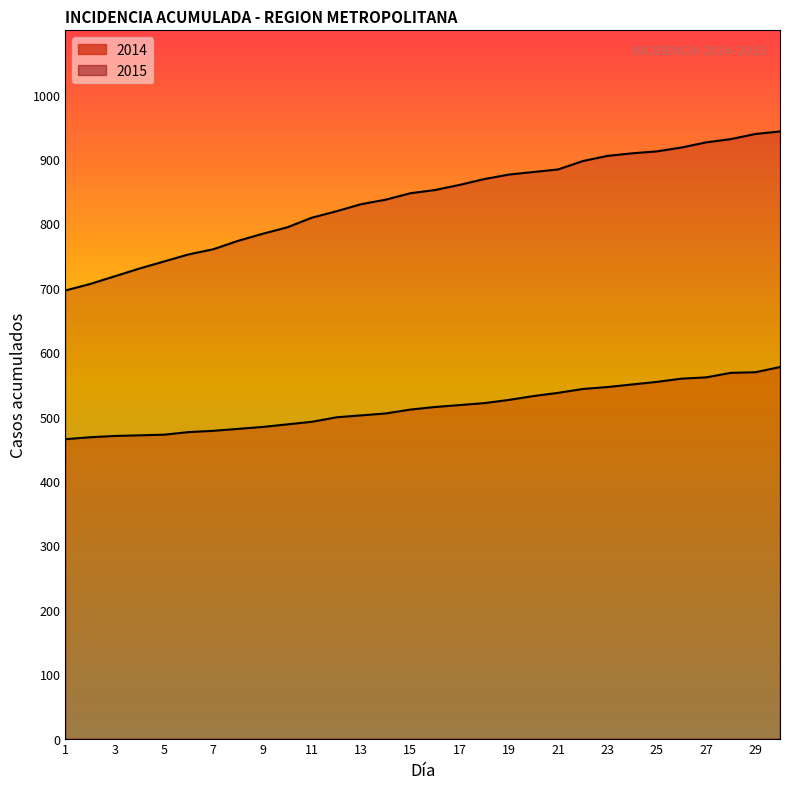

True or false: 2014 and 2015 intersect in this chart.

False